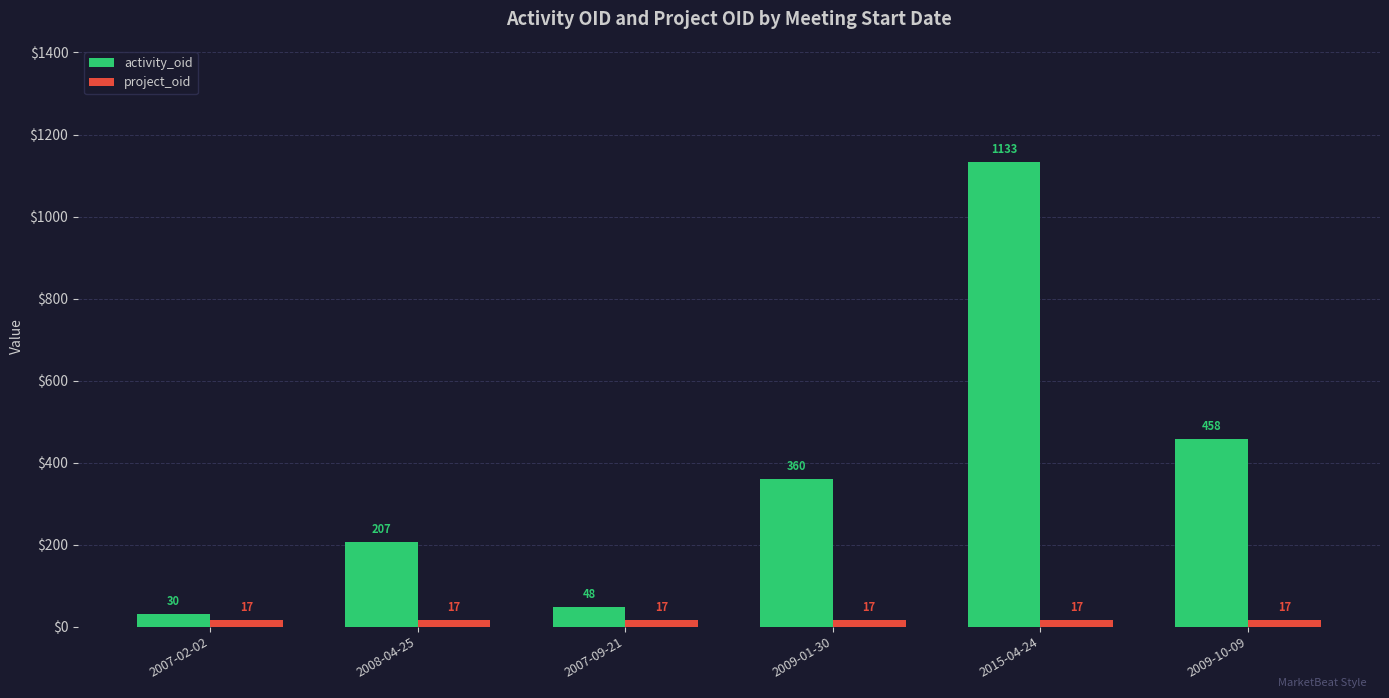

The value of project_oid at 2007-09-21 is 17. True or false?

True